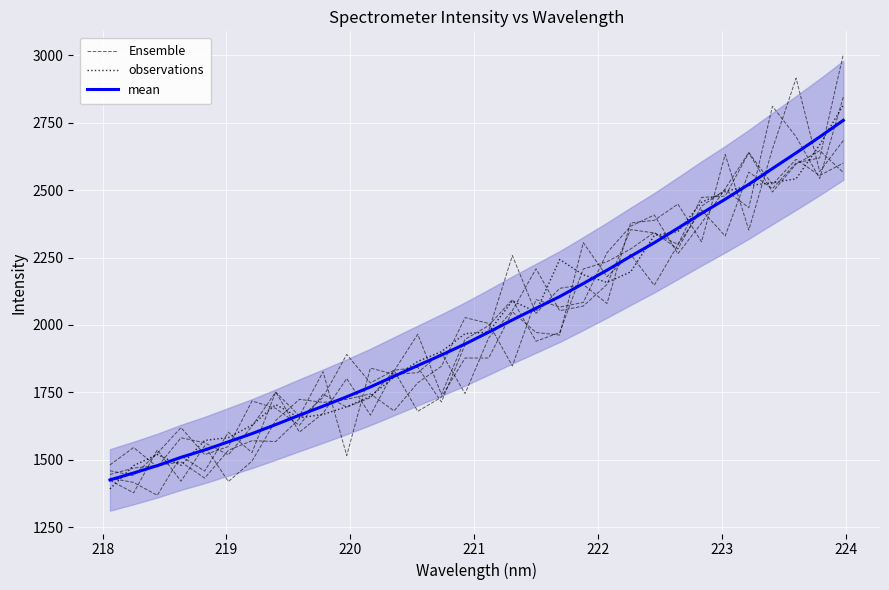

Which series ends up on top after the final intersection of Ensemble and mean?

Ensemble